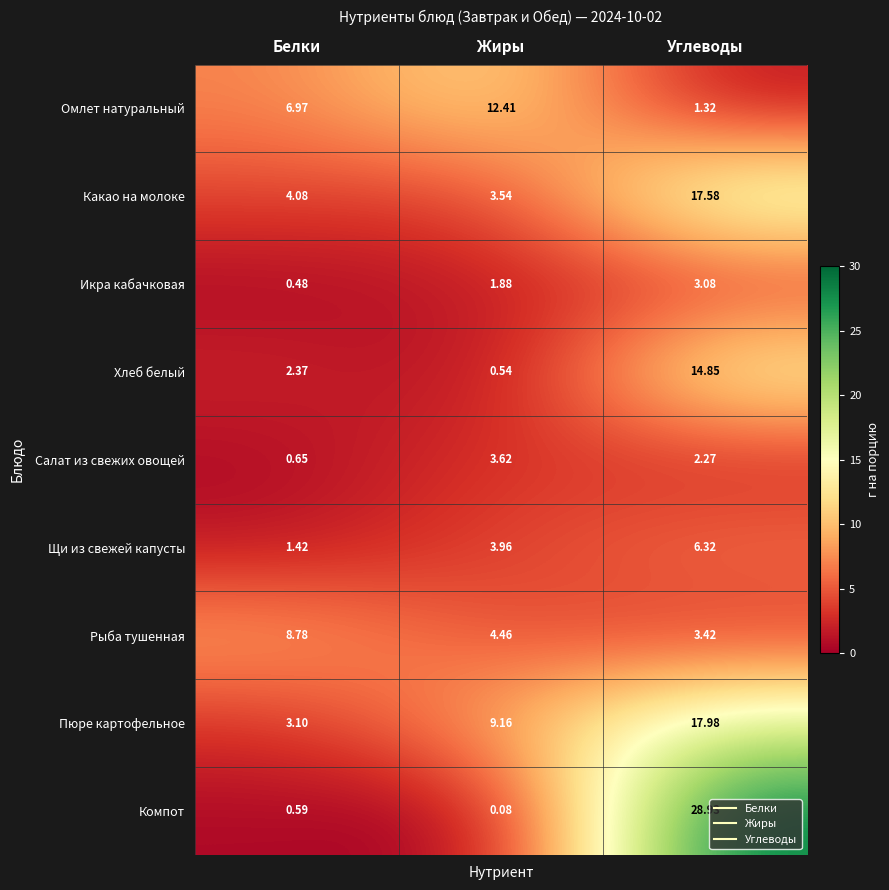

Is the value of Икра кабачковая at Углеводы greater than the value of Салат из свежих овощей at Углеводы?

Yes